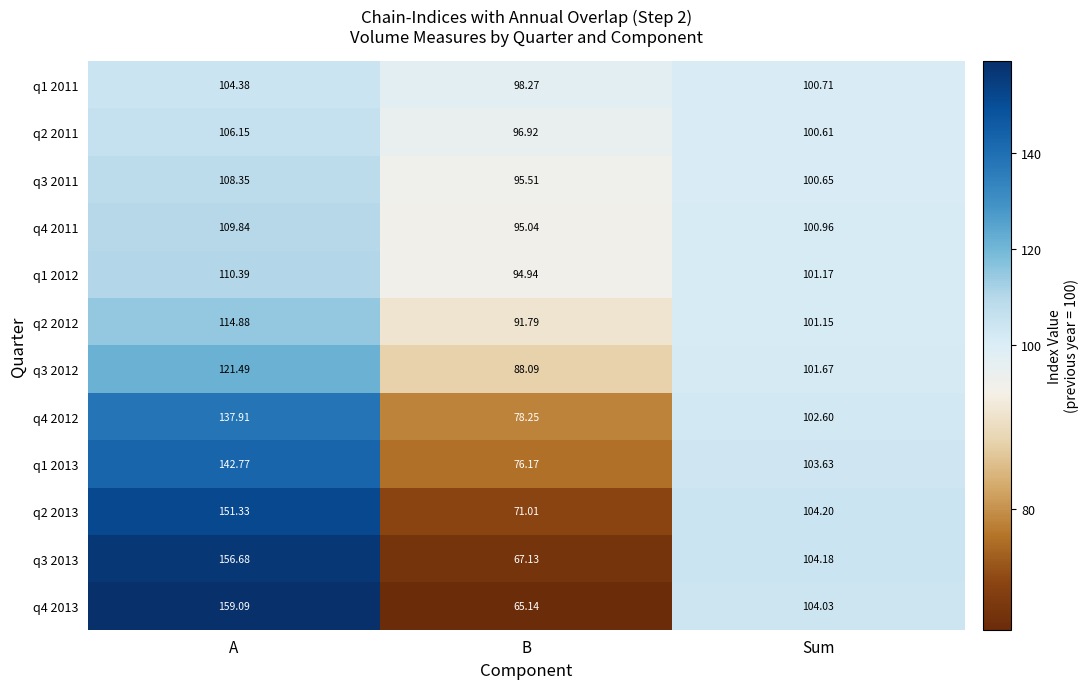

At which label is q3 2012 closest to 104?

Sum